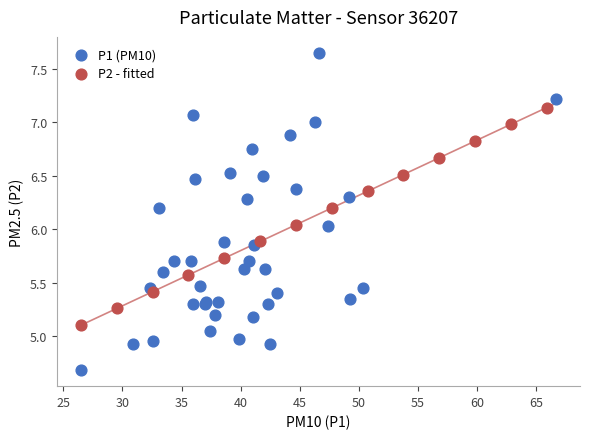

Which series contains the highest Y value?

P1 (PM10)